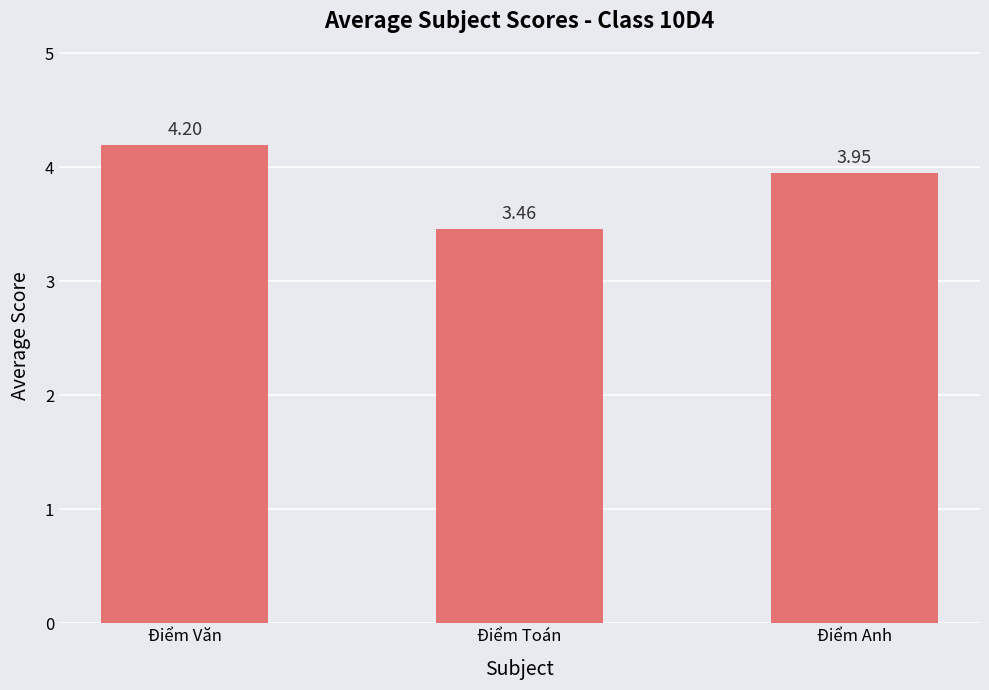

Approximately how many times larger is the value at Điểm Toán compared to Điểm Anh?

0.9